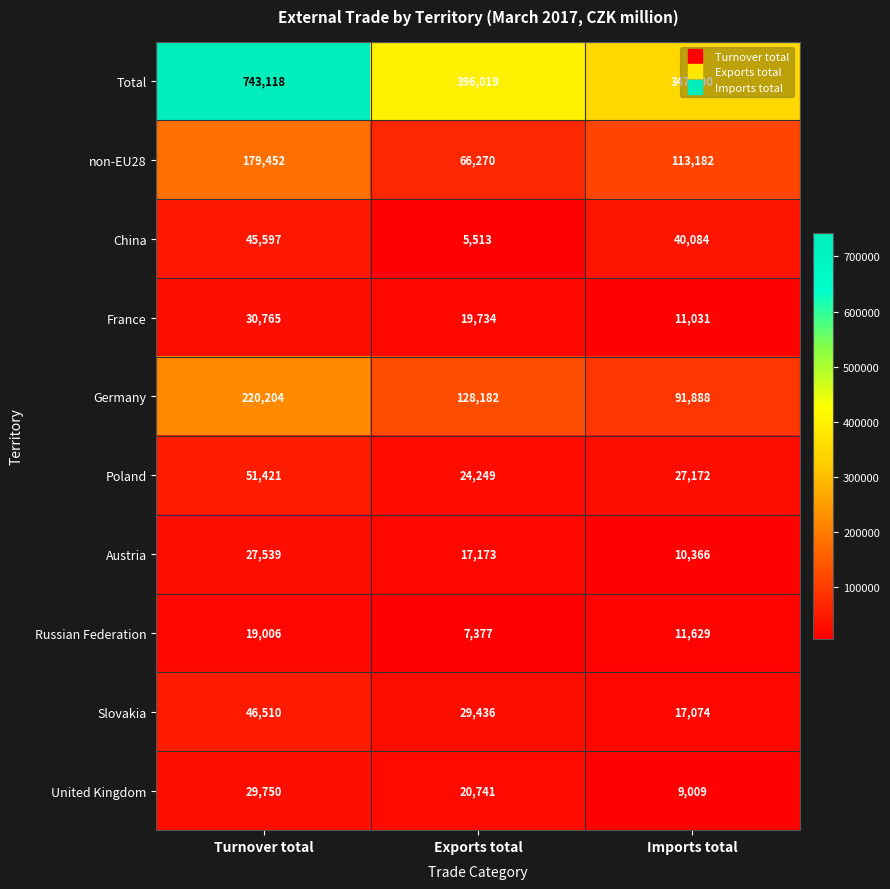

At which label is United Kingdom closest to 19379?

Exports total